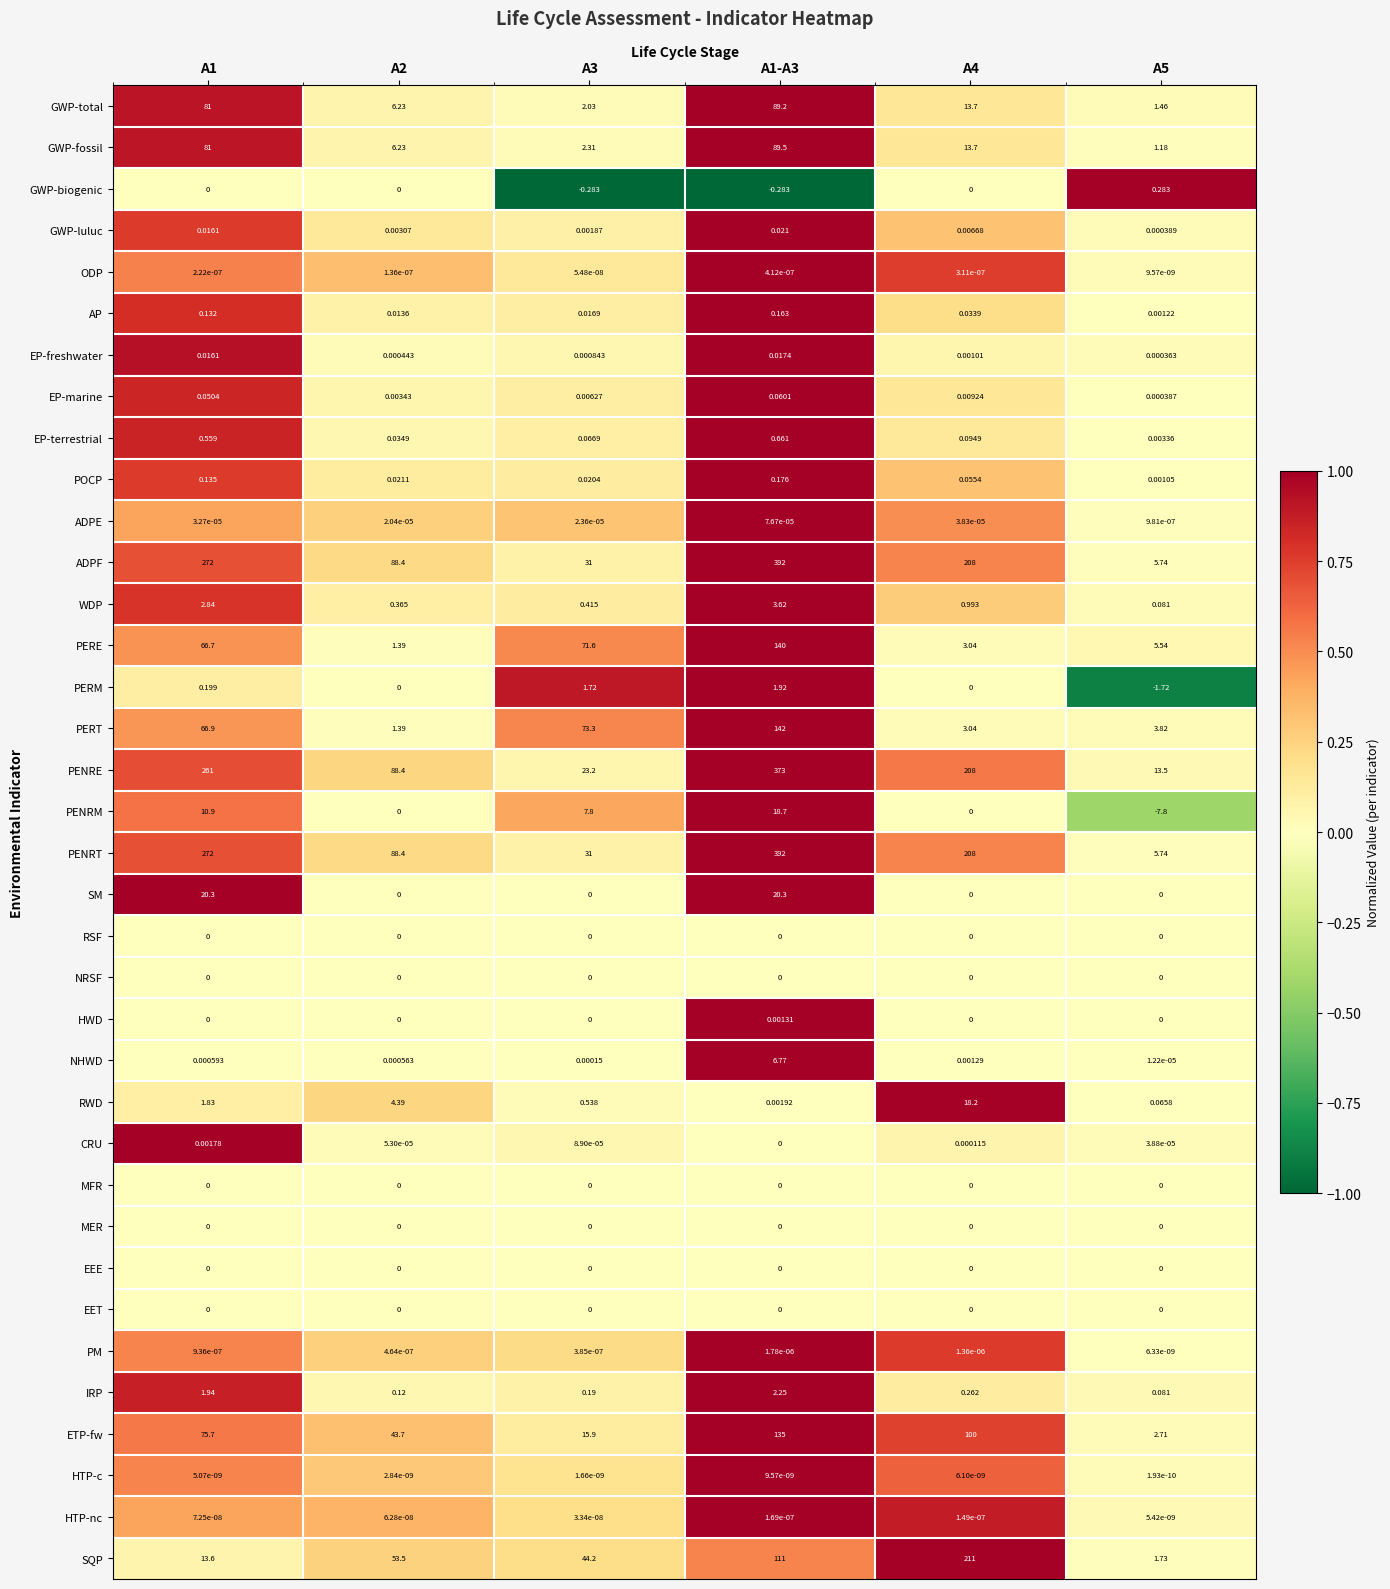

Reading left to right, transcribe all the data shown in this chart.

GWP-total: A1=81.0	A2=6.2	A3=2.0	A1-A3=89.2	A4=13.7	A5=1.5
GWP-fossil: A1=81.0	A2=6.2	A3=2.3	A1-A3=89.5	A4=13.7	A5=1.2
GWP-biogenic: A1=0.0	A2=0.0	A3=-0.3	A1-A3=-0.3	A4=0.0	A5=0.3
GWP-luluc: A1=0.0	A2=0.0	A3=0.0	A1-A3=0.0	A4=0.0	A5=0.0
ODP: A1=0.0	A2=0.0	A3=0.0	A1-A3=0.0	A4=0.0	A5=0.0
AP: A1=0.1	A2=0.0	A3=0.0	A1-A3=0.2	A4=0.0	A5=0.0
EP-freshwater: A1=0.0	A2=0.0	A3=0.0	A1-A3=0.0	A4=0.0	A5=0.0
EP-marine: A1=0.1	A2=0.0	A3=0.0	A1-A3=0.1	A4=0.0	A5=0.0
EP-terrestrial: A1=0.6	A2=0.0	A3=0.1	A1-A3=0.7	A4=0.1	A5=0.0
POCP: A1=0.1	A2=0.0	A3=0.0	A1-A3=0.2	A4=0.1	A5=0.0
ADPE: A1=0.0	A2=0.0	A3=0.0	A1-A3=0.0	A4=0.0	A5=0.0
ADPF: A1=272.0	A2=88.4	A3=31.0	A1-A3=392.0	A4=208.0	A5=5.7
WDP: A1=2.8	A2=0.4	A3=0.4	A1-A3=3.6	A4=1.0	A5=0.1
PERE: A1=66.7	A2=1.4	A3=71.6	A1-A3=140.0	A4=3.0	A5=5.5
PERM: A1=0.2	A2=0.0	A3=1.7	A1-A3=1.9	A4=0.0	A5=-1.7
PERT: A1=66.9	A2=1.4	A3=73.3	A1-A3=142.0	A4=3.0	A5=3.8
PENRE: A1=261.0	A2=88.4	A3=23.2	A1-A3=373.0	A4=208.0	A5=13.5
PENRM: A1=10.9	A2=0.0	A3=7.8	A1-A3=18.7	A4=0.0	A5=-7.8
PENRT: A1=272.0	A2=88.4	A3=31.0	A1-A3=392.0	A4=208.0	A5=5.7
SM: A1=20.3	A2=0.0	A3=0.0	A1-A3=20.3	A4=0.0	A5=0.0
RSF: A1=0.0	A2=0.0	A3=0.0	A1-A3=0.0	A4=0.0	A5=0.0
NRSF: A1=0.0	A2=0.0	A3=0.0	A1-A3=0.0	A4=0.0	A5=0.0
HWD: A1=0.0	A2=0.0	A3=0.0	A1-A3=0.0	A4=0.0	A5=0.0
NHWD: A1=0.0	A2=0.0	A3=0.0	A1-A3=6.8	A4=0.0	A5=0.0
RWD: A1=1.8	A2=4.4	A3=0.5	A1-A3=0.0	A4=18.2	A5=0.1
CRU: A1=0.0	A2=0.0	A3=0.0	A1-A3=0.0	A4=0.0	A5=0.0
MFR: A1=0.0	A2=0.0	A3=0.0	A1-A3=0.0	A4=0.0	A5=0.0
MER: A1=0.0	A2=0.0	A3=0.0	A1-A3=0.0	A4=0.0	A5=0.0
EEE: A1=0.0	A2=0.0	A3=0.0	A1-A3=0.0	A4=0.0	A5=0.0
EET: A1=0.0	A2=0.0	A3=0.0	A1-A3=0.0	A4=0.0	A5=0.0
PM: A1=0.0	A2=0.0	A3=0.0	A1-A3=0.0	A4=0.0	A5=0.0
IRP: A1=1.9	A2=0.1	A3=0.2	A1-A3=2.2	A4=0.3	A5=0.1
ETP-fw: A1=75.7	A2=43.7	A3=15.9	A1-A3=135.0	A4=100.0	A5=2.7
HTP-c: A1=0.0	A2=0.0	A3=0.0	A1-A3=0.0	A4=0.0	A5=0.0
HTP-nc: A1=0.0	A2=0.0	A3=0.0	A1-A3=0.0	A4=0.0	A5=0.0
SQP: A1=13.6	A2=53.5	A3=44.2	A1-A3=111.0	A4=211.0	A5=1.7